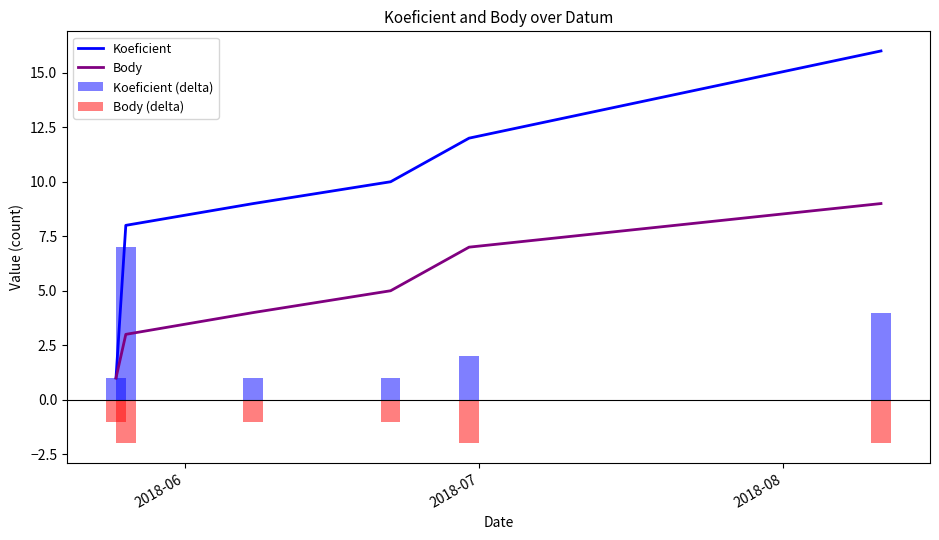

What is the minimum value shown in the chart?

-2